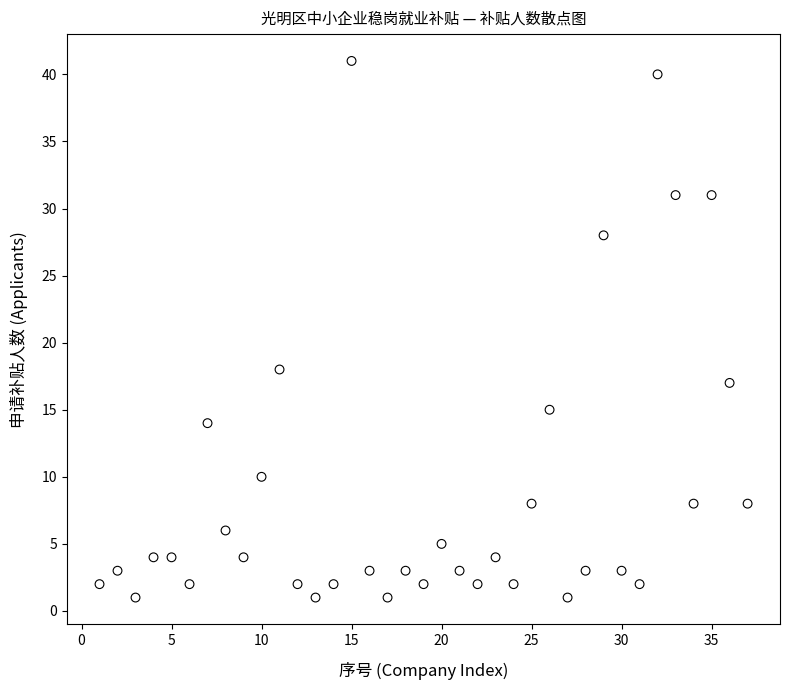

What Y value in the scatter plot is closest to 21?

18